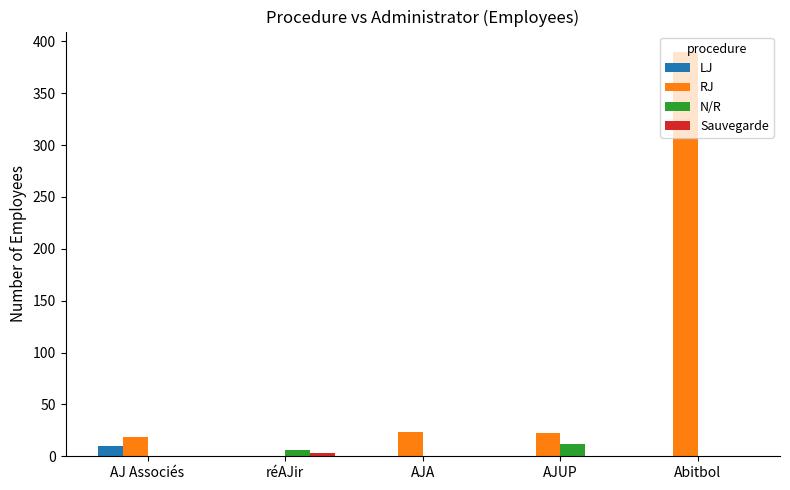

Which label corresponds to the largest value in the chart?

Abitbol